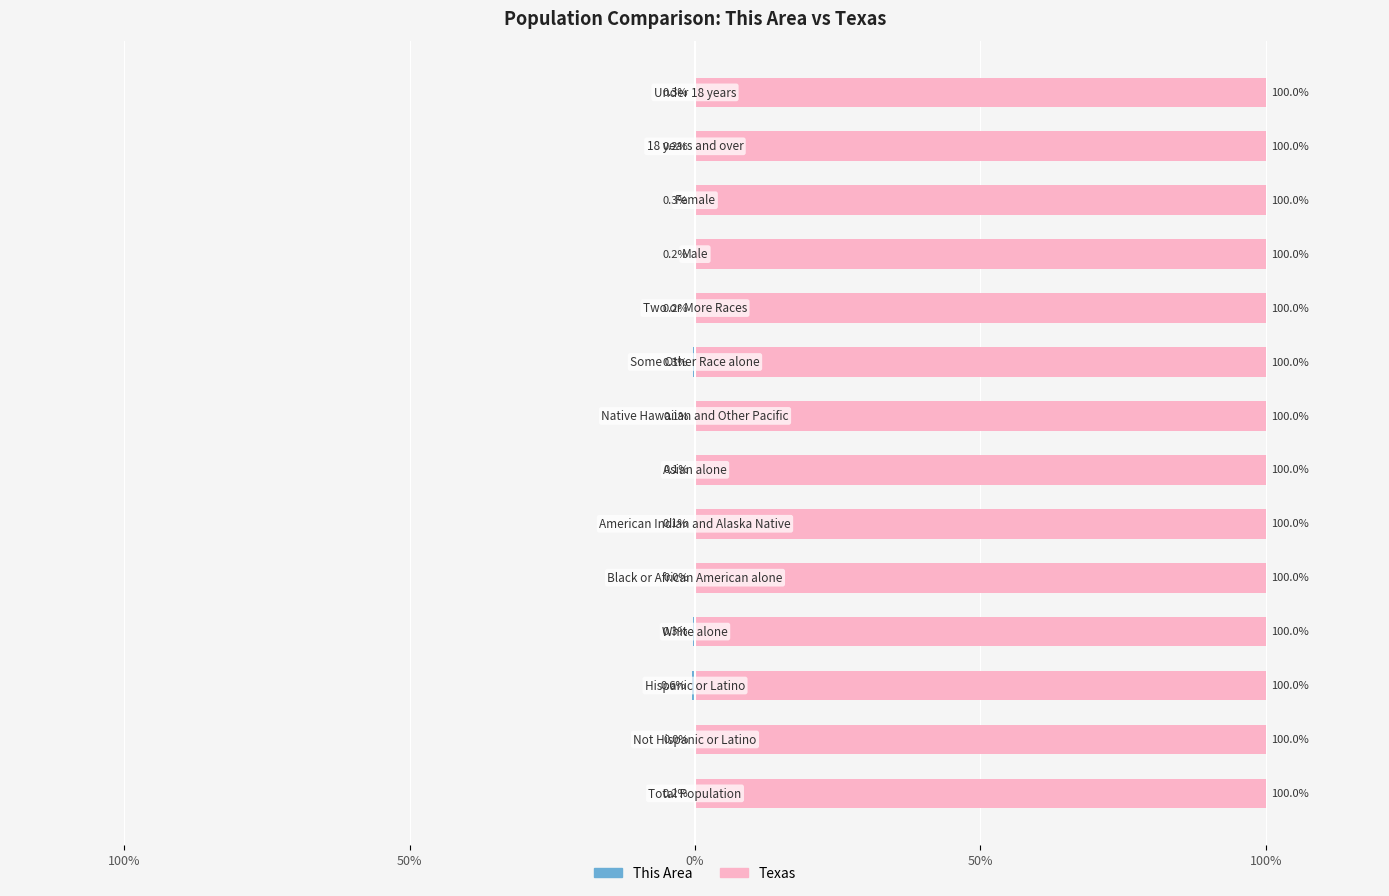

Which series has the largest total across all categories?

Texas